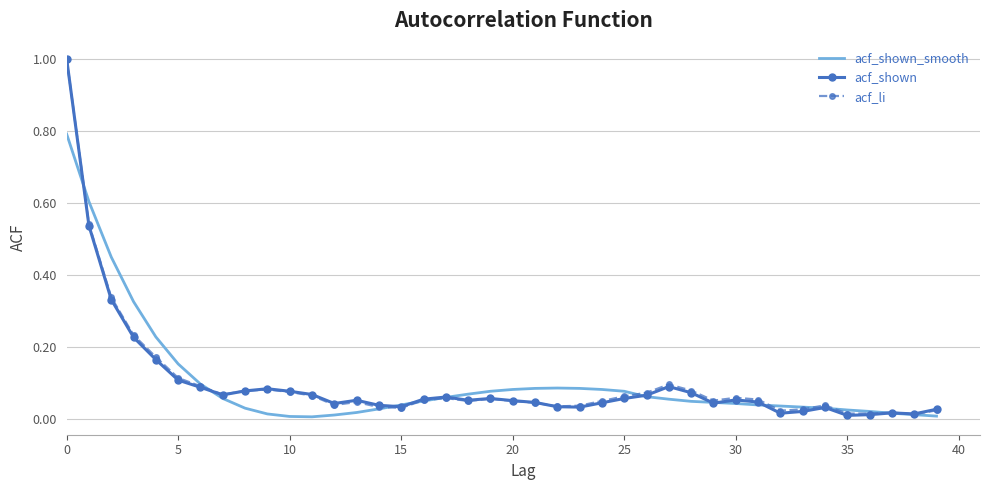

What is the greatest value displayed?

1.0